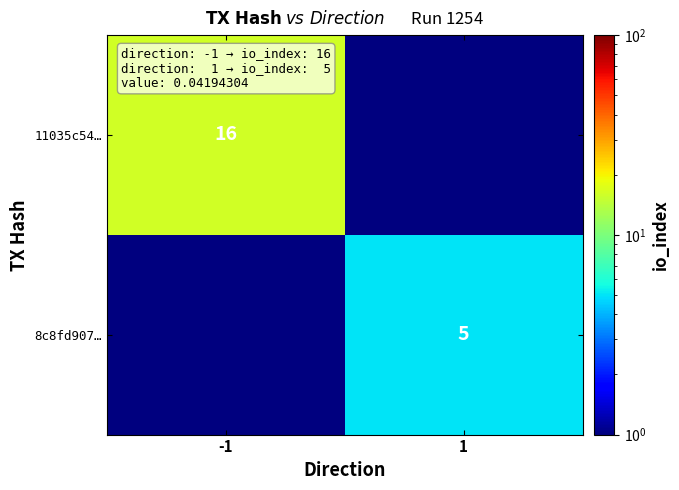

The value of 11035c54… at -1 is 16.0. True or false?

True